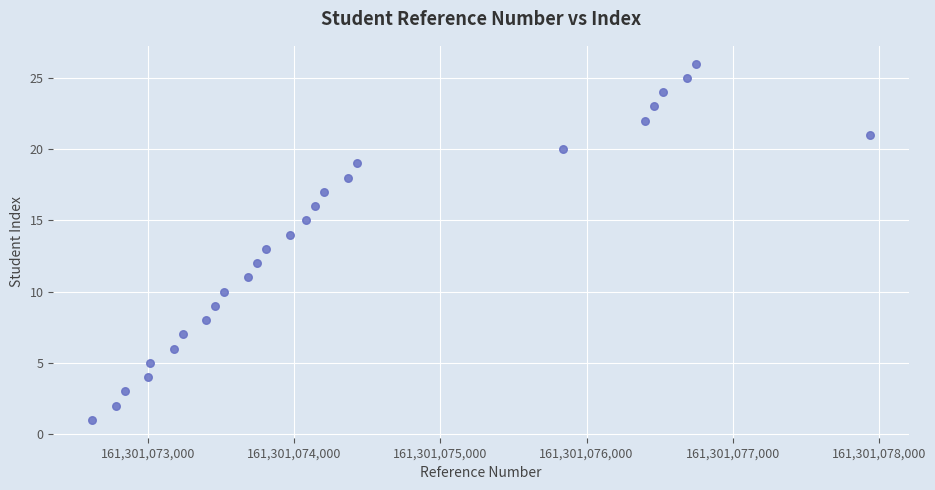

What is the range of X values (max minus min)?

5325